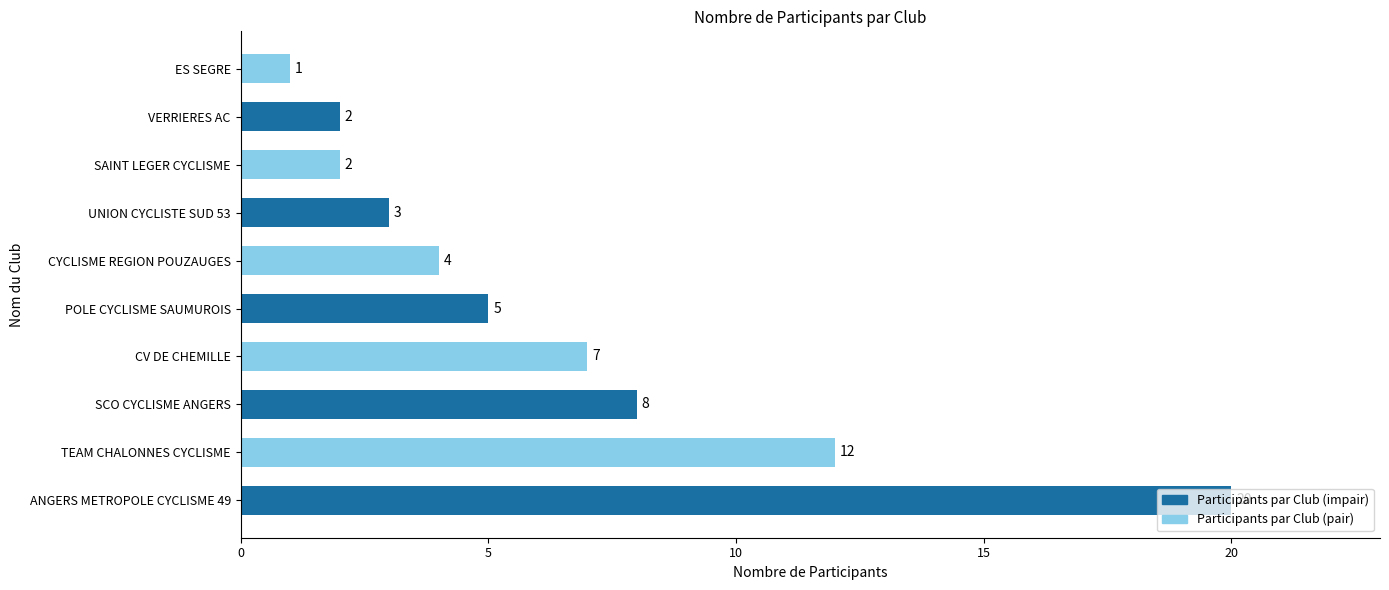

What is the change in value from ANGERS METROPOLE CYCLISME 49 to VERRIERES AC?

-18